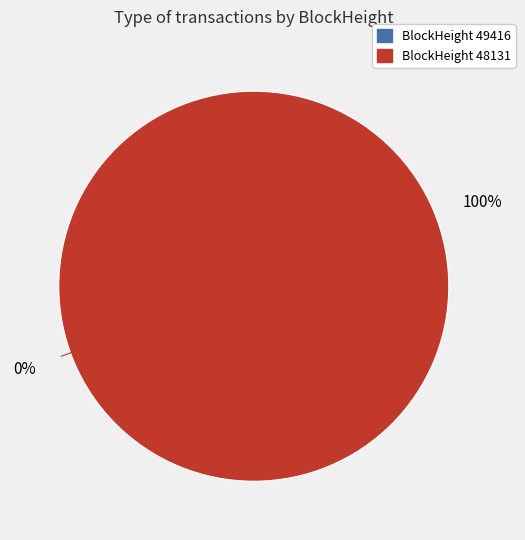

To the nearest percent, what percentage of the pie is 48131?

100%